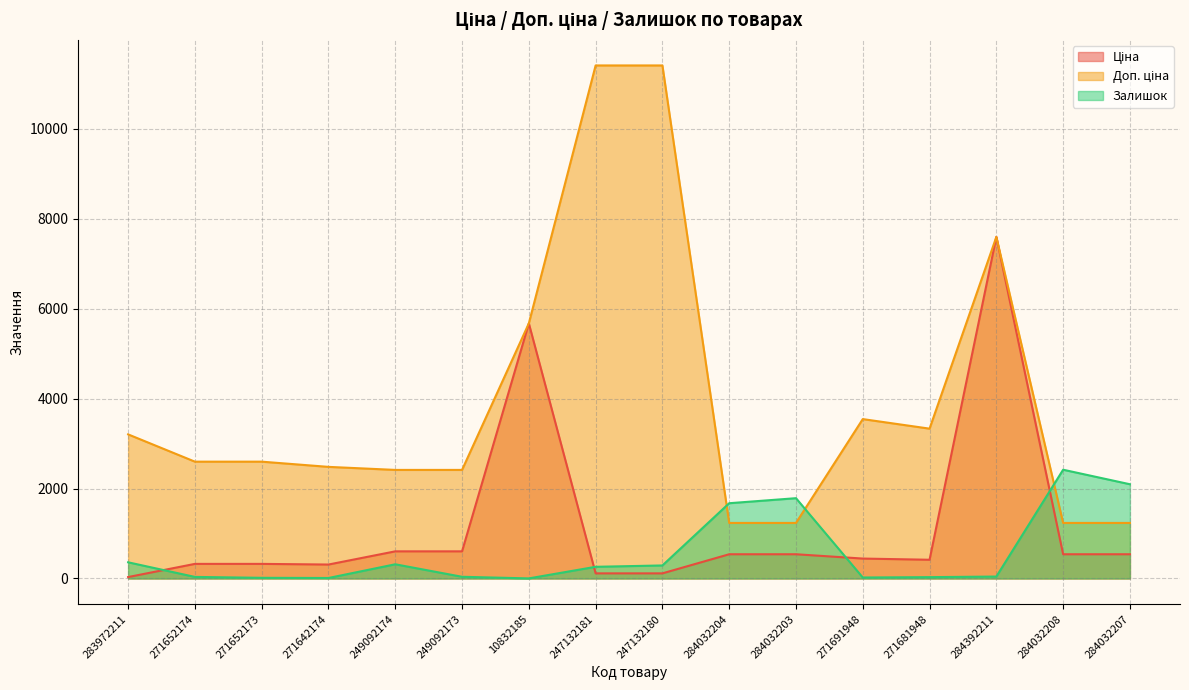

What is the approximate value of Ціна at 247132181?

114.1